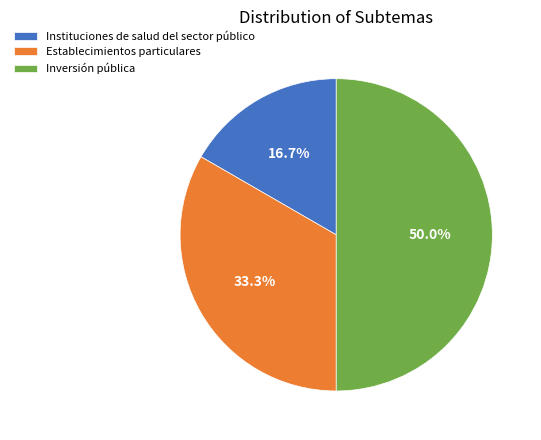

Is it true that Inversión pública is 44% of the pie?

False